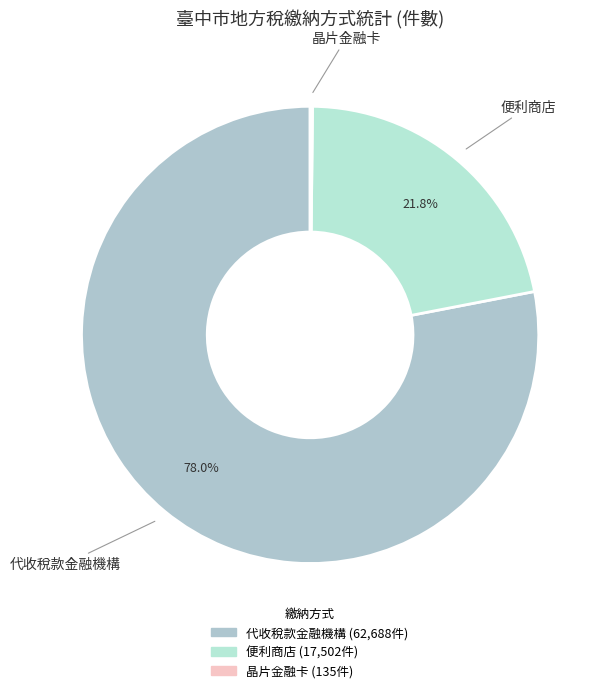

The 便利商店 slice represents 22% of the pie. True or false?

True